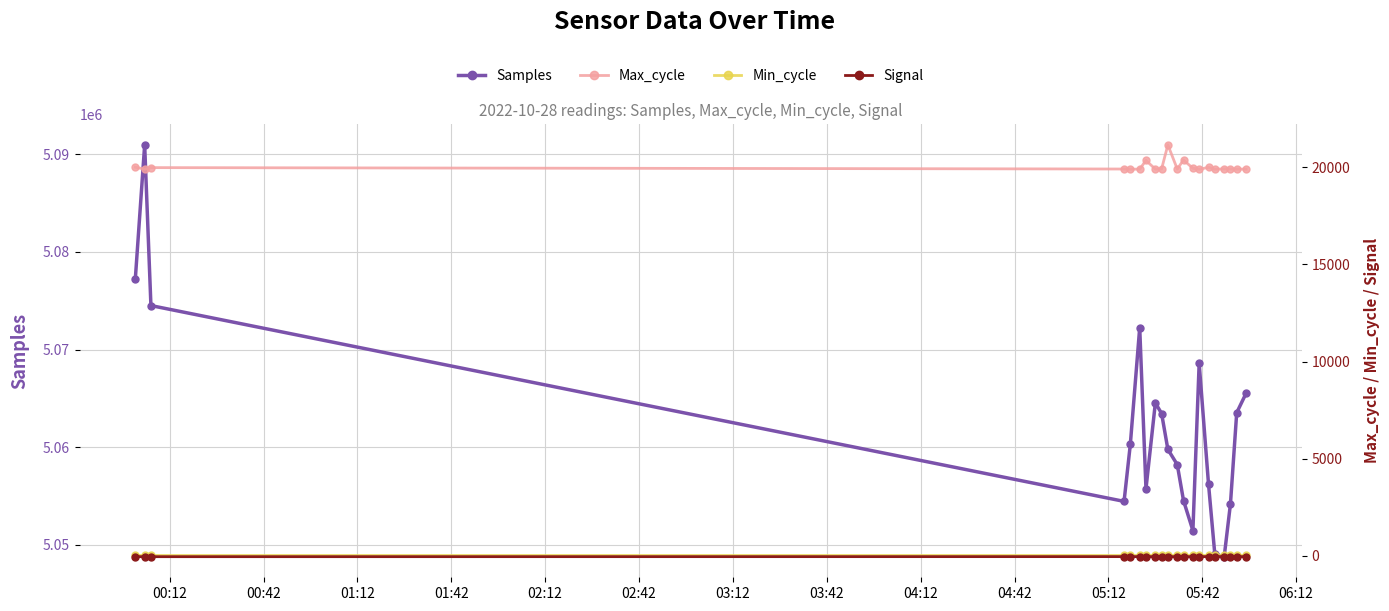

How many interior local peaks does the Samples series have?

4